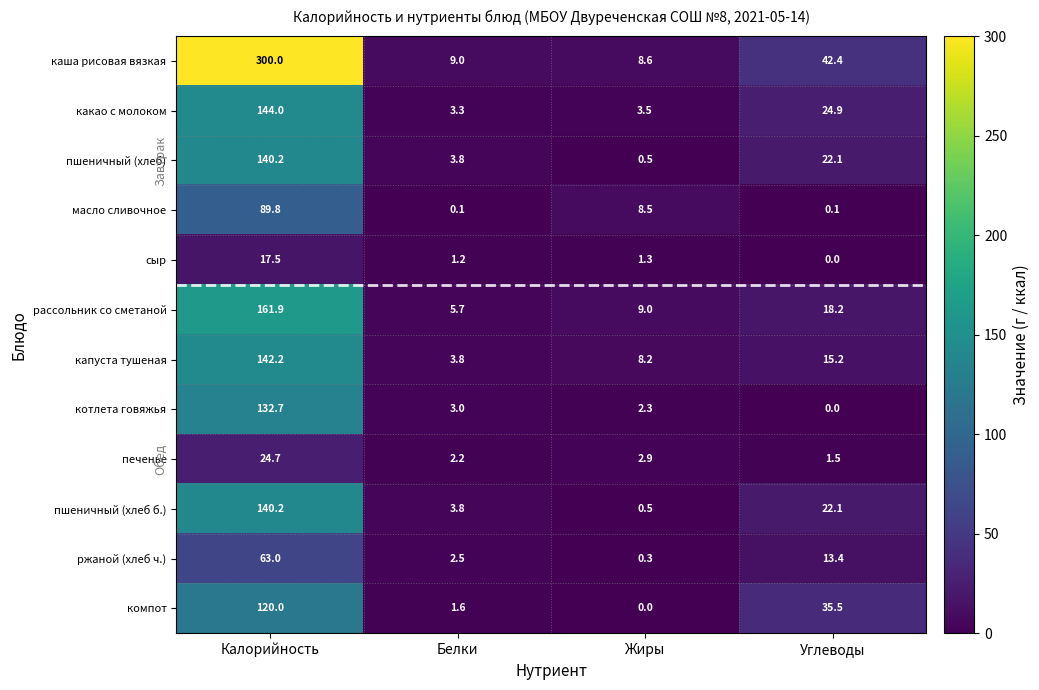

Between Калорийность and Белки, which series saw the biggest shift?

каша рисовая вязкая